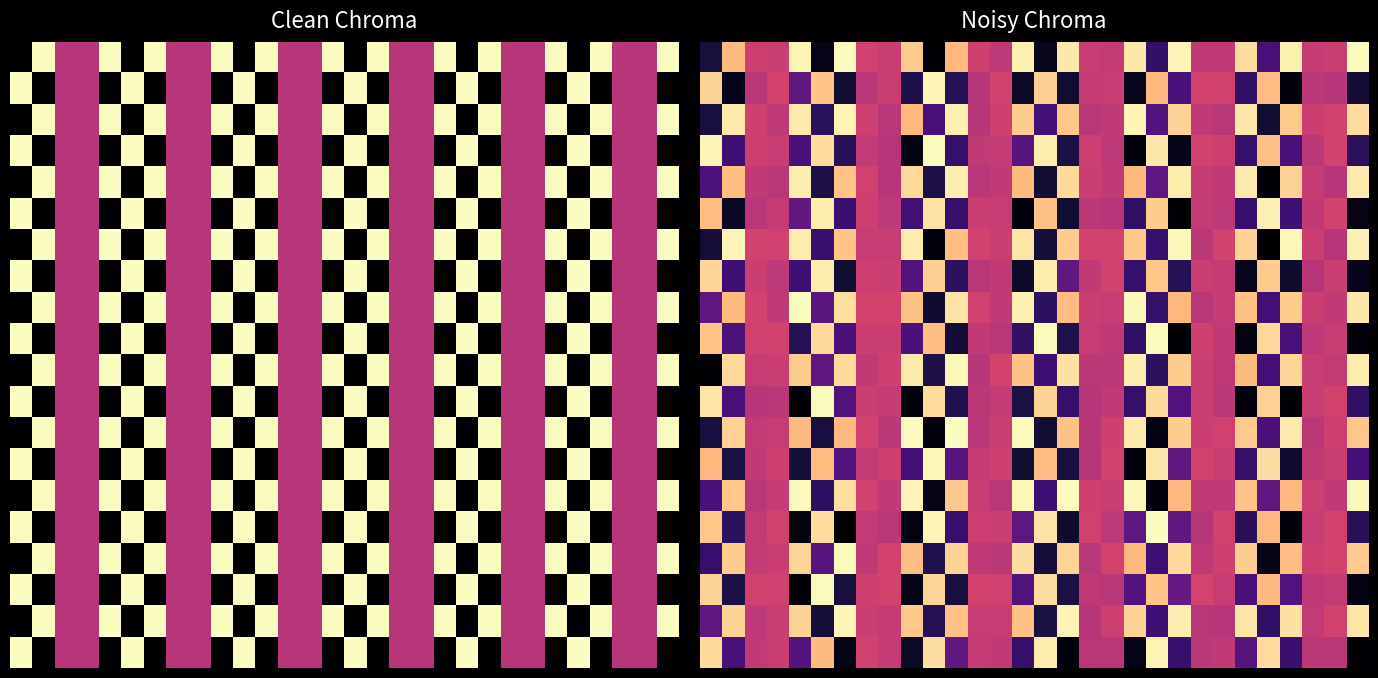

Between 8 and 28, which is larger?

8